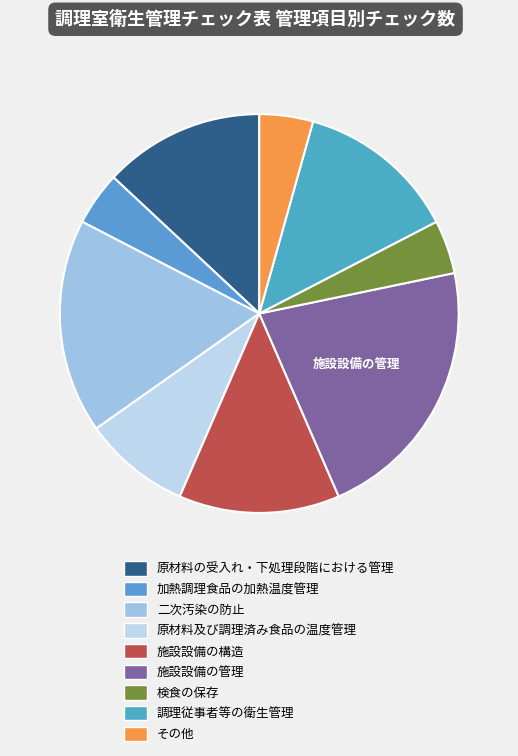

Rank the categories by value from lowest to highest.

加熱調理食品の加熱温度管理, 検食の保存, その他, 原材料及び調理済み食品の温度管理, 原材料の受入れ・下処理段階における管理, 施設設備の構造, 調理従事者等の衛生管理, 二次汚染の防止, 施設設備の管理